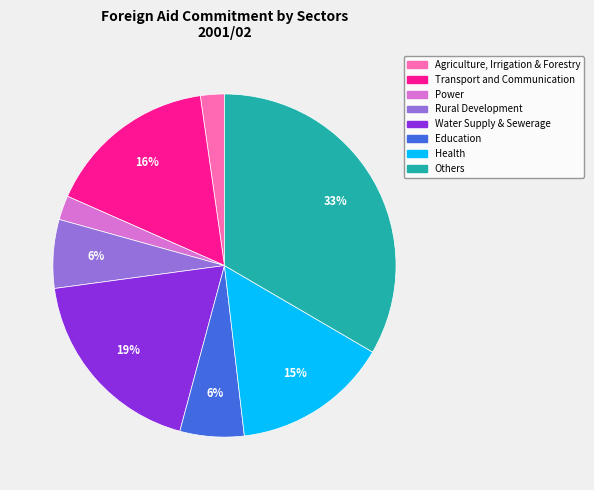

To the nearest percent, what is the average slice percentage?

12%